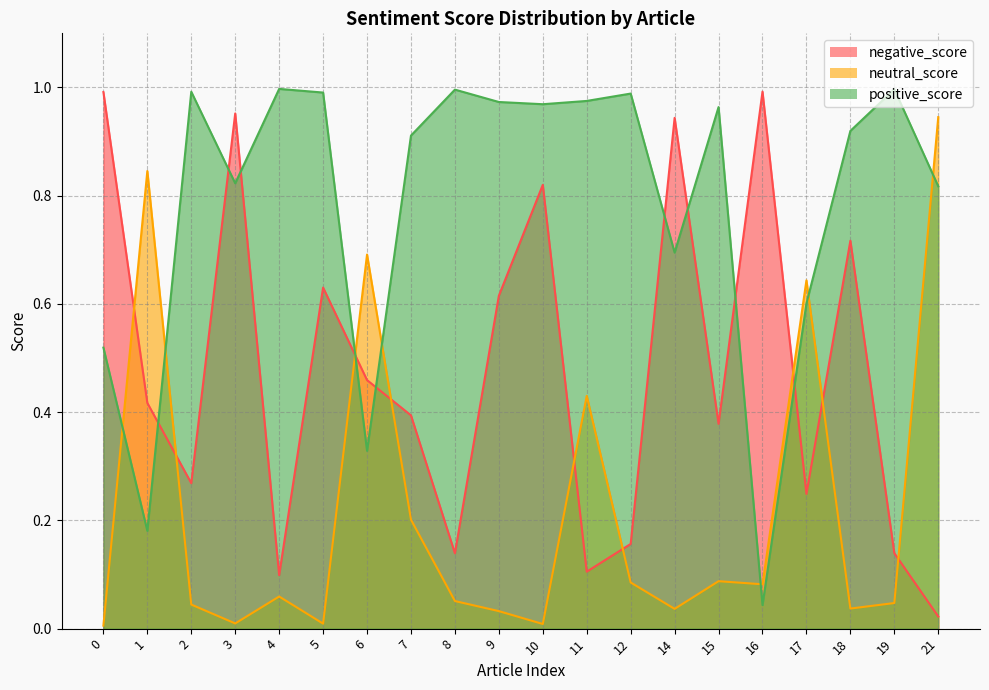

The negative_score series shows 0.7 at 18. True or false?

True